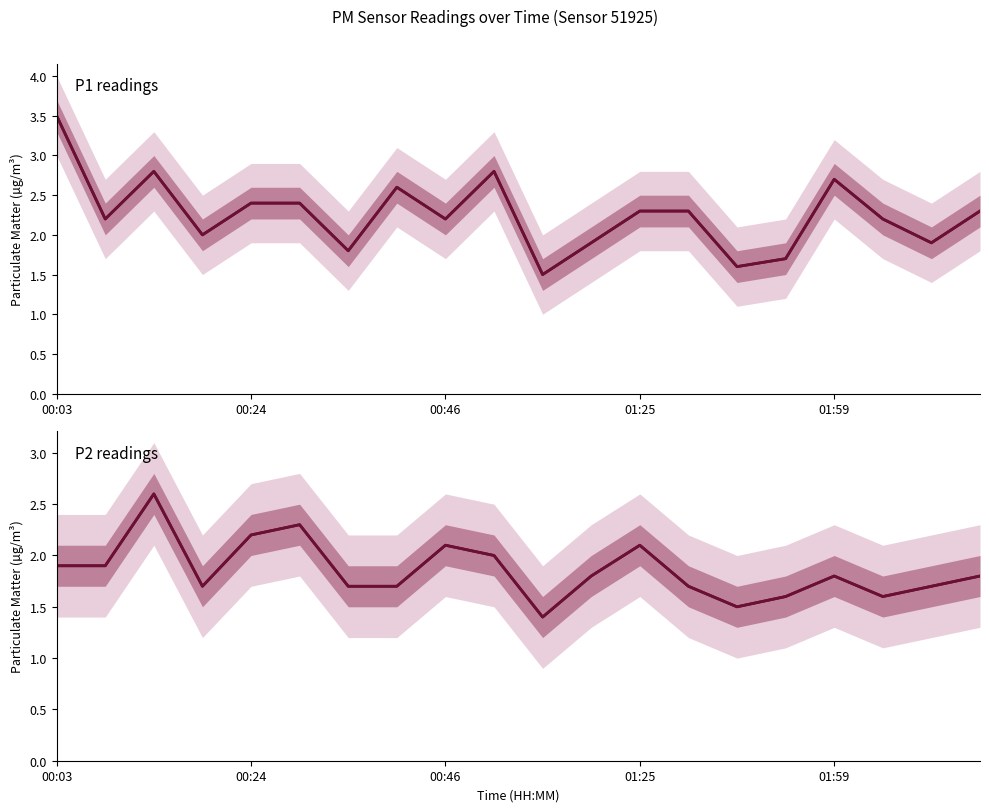

What is the average value of the P1 series?

2.3